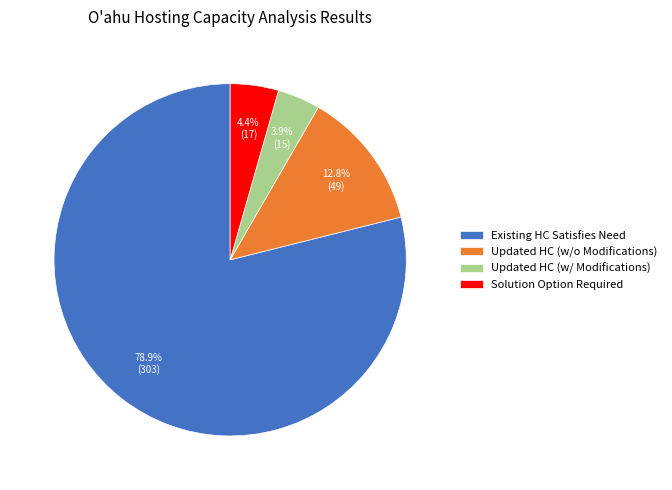

Which slice is the largest?

Existing HC Satisfies Need